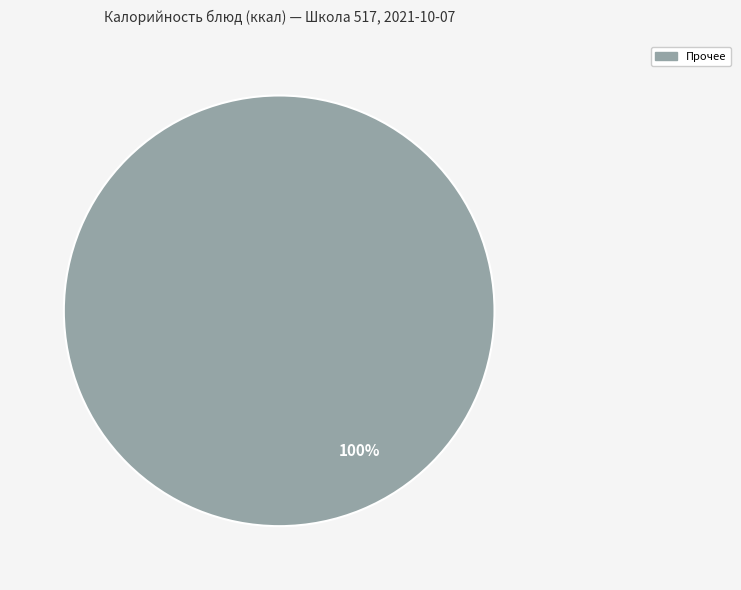

Does any single category account for the majority?

Yes